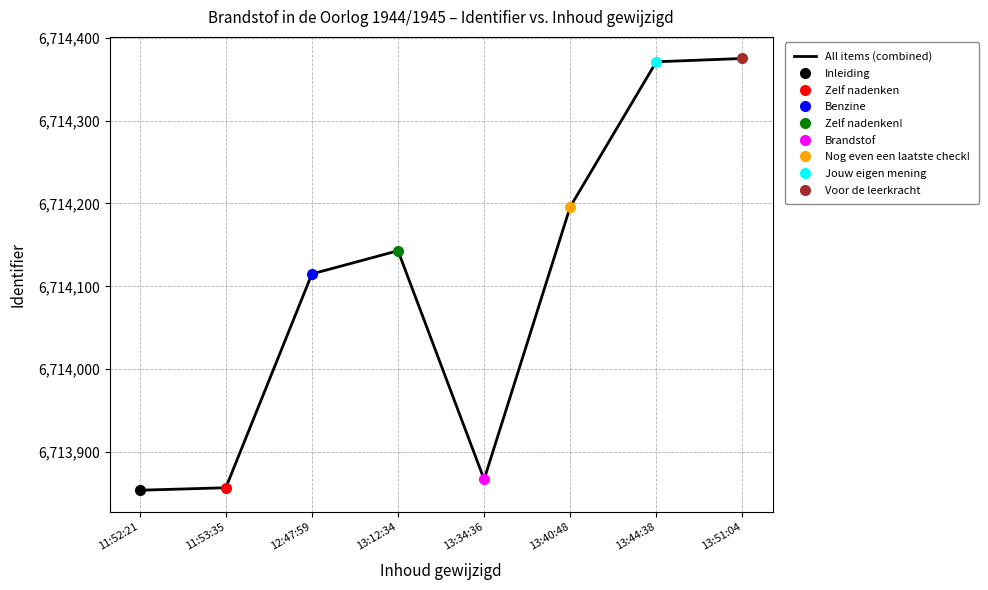

At which category does the chart reach its peak across all series?

13:51:04